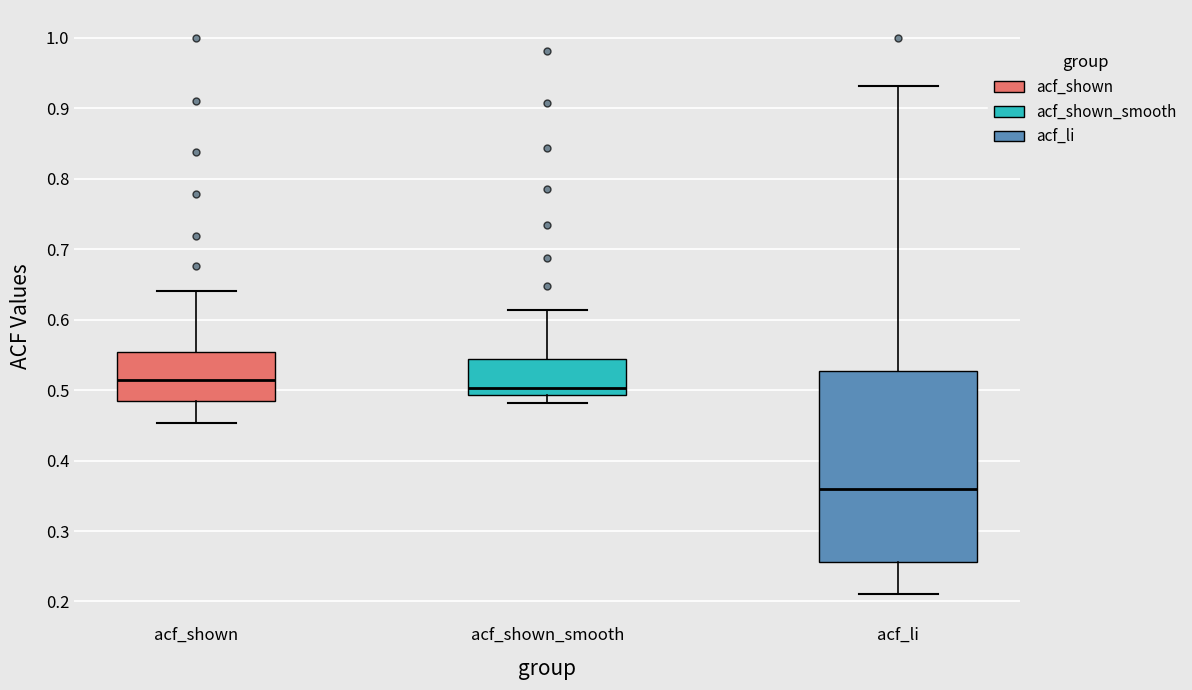

Where does the lower whisker of the box for acf_li end on the y-axis? The values are not printed on the chart, so give them approximately, as read against the axis.

0.21